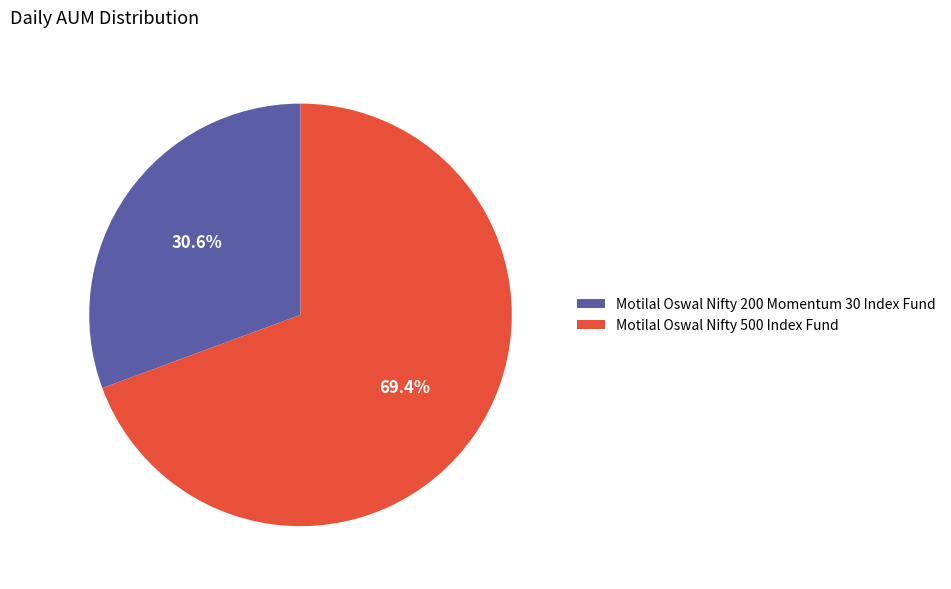

Do Motilal Oswal Nifty 500 Index Fund and Motilal Oswal Nifty 200 Momentum 30 Index Fund together represent more than half of the pie?

Yes